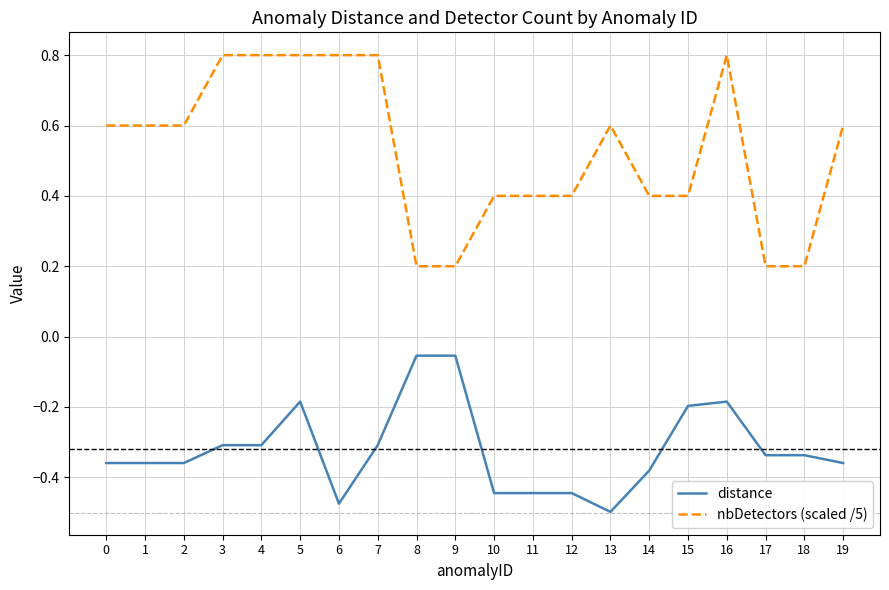

True or false: nbDetectors (scaled /5) has a value of 0.8 at 5.

True